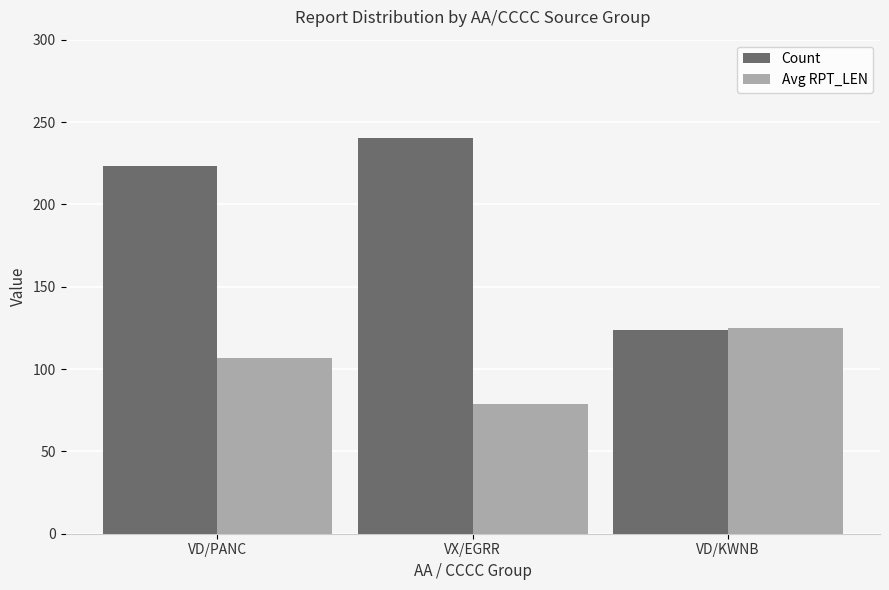

How many values in the Avg RPT_LEN series are below 107?

1